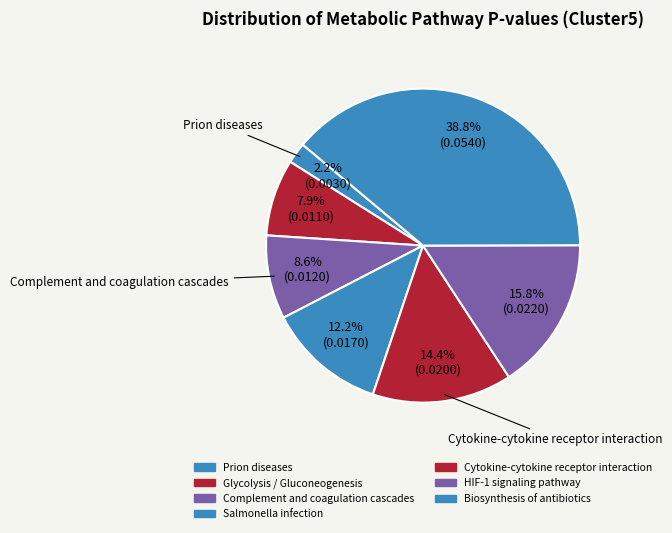

The Complement and coagulation cascades slice represents 3% of the pie. True or false?

False